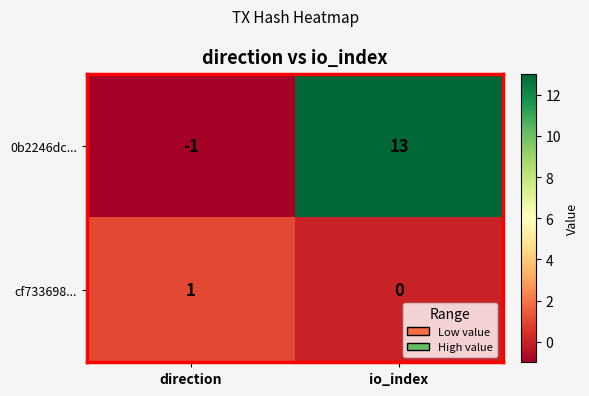

Count the number of categories in the chart.

2